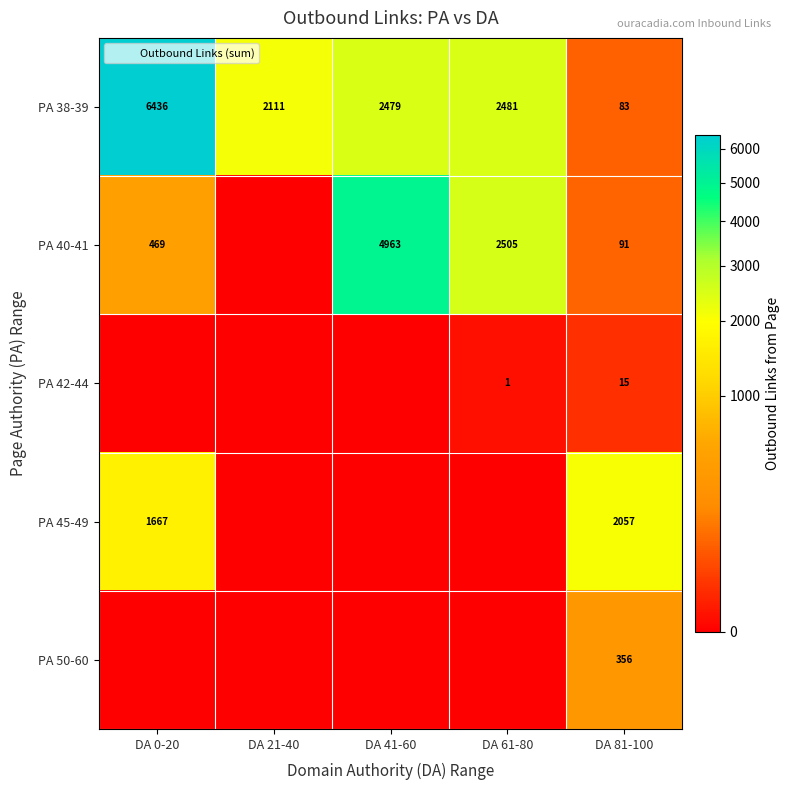

Which category has the highest value in the PA 38-39 series?

DA 0-20